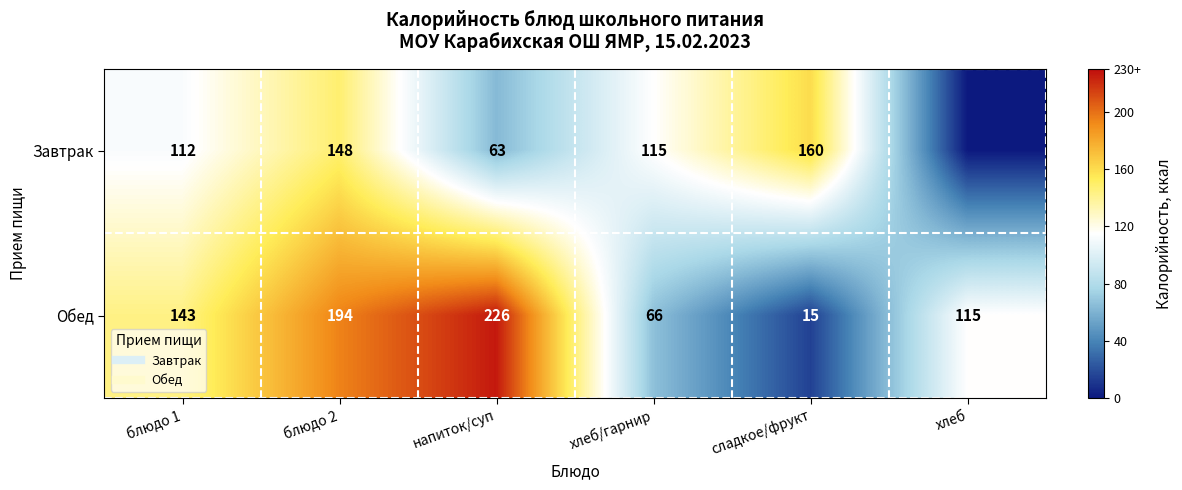

How many values in the Завтрак series are below 115?

3